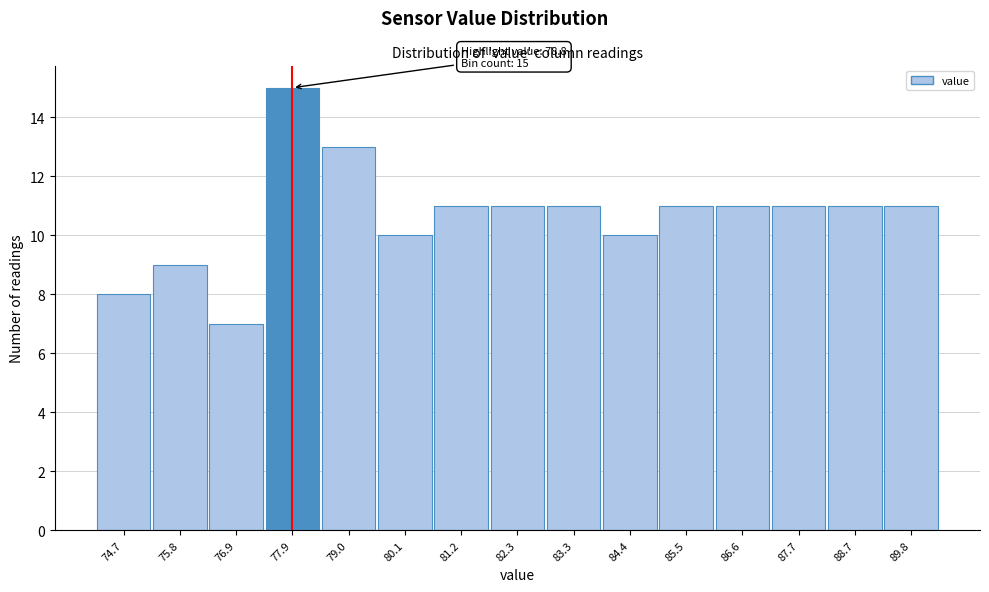

Reading left to right, list all the values displayed in this chart.

74.7=8	75.8=9	76.9=7	77.9=15	79.0=13	80.1=10	81.2=11	82.3=11	83.3=11	84.4=10	85.5=11	86.6=11	87.7=11	88.7=11	89.8=11